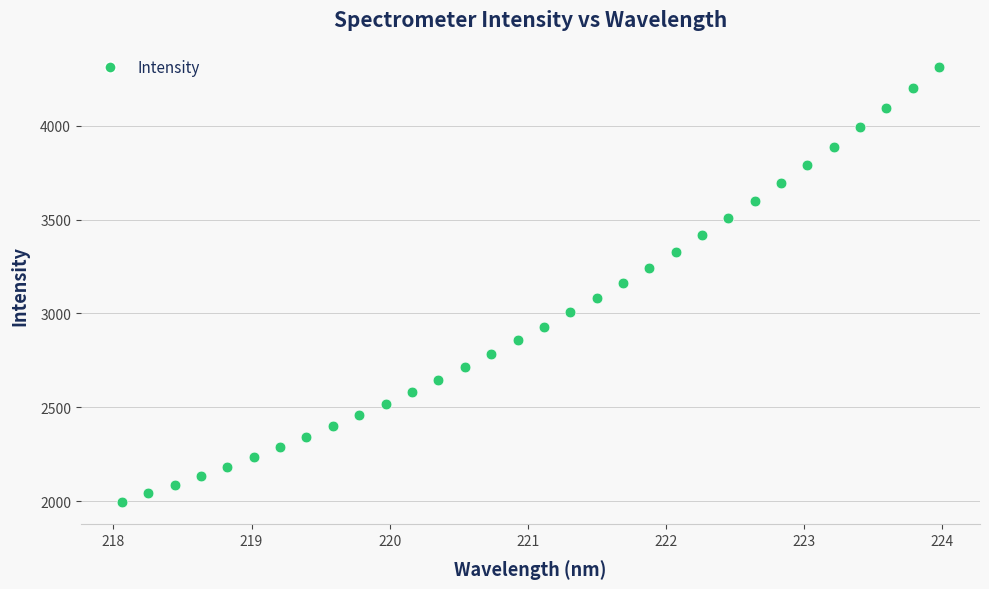

What is the range of X values (max minus min)?

5.9